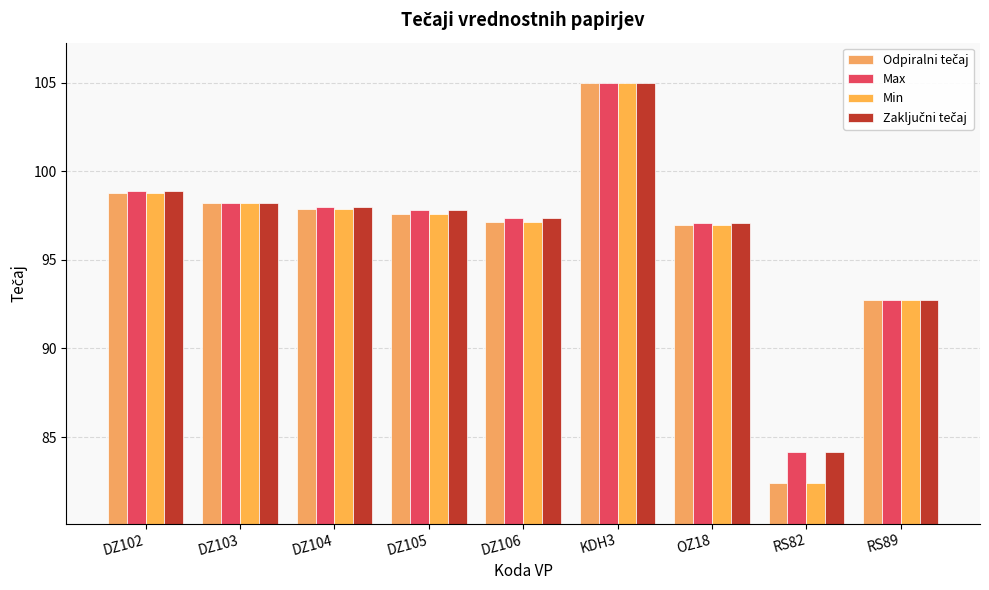

What is the label of the 4th bar from the right?

KDH3